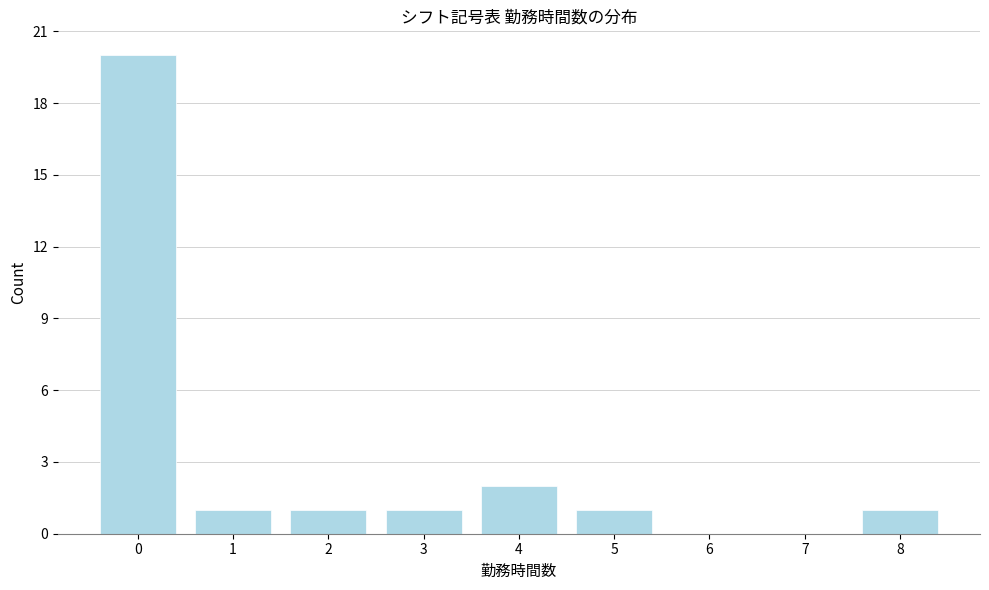

Reading right to left, what are all the values shown in this chart?

8=1	7=0	6=0	5=1	4=2	3=1	2=1	1=1	0=20